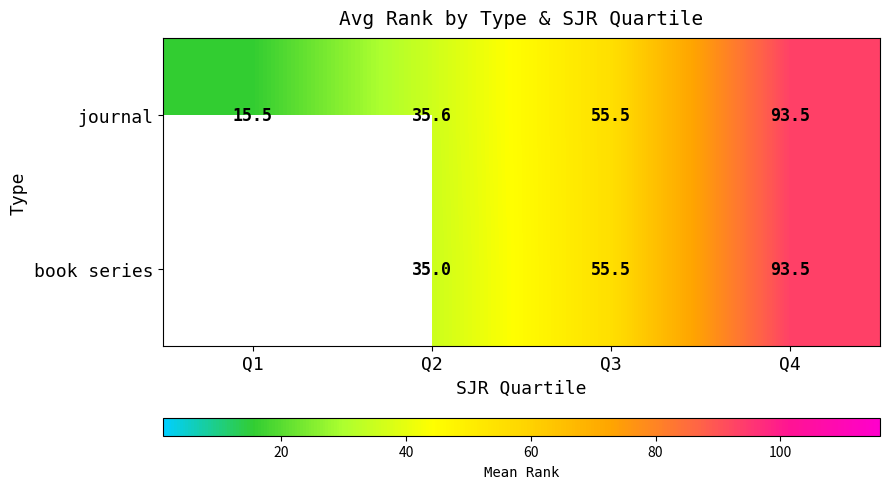

How many data points does each series have?

4